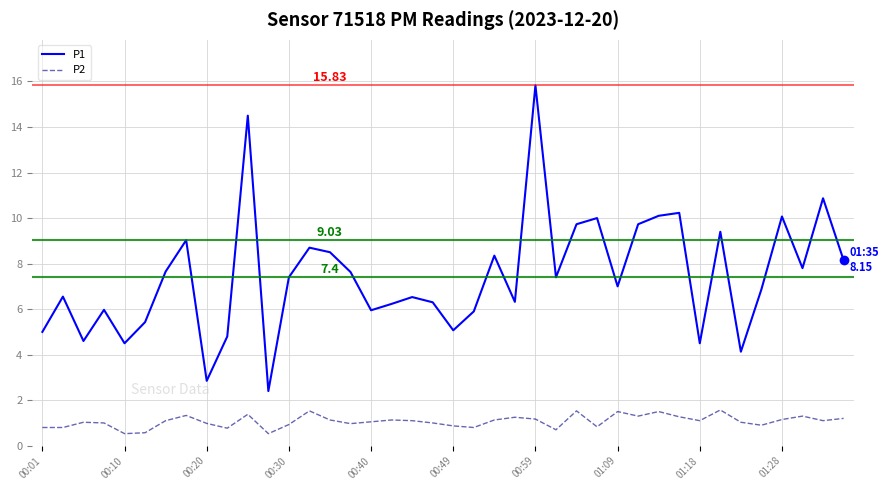

Which series has the largest range (max minus min)?

P1